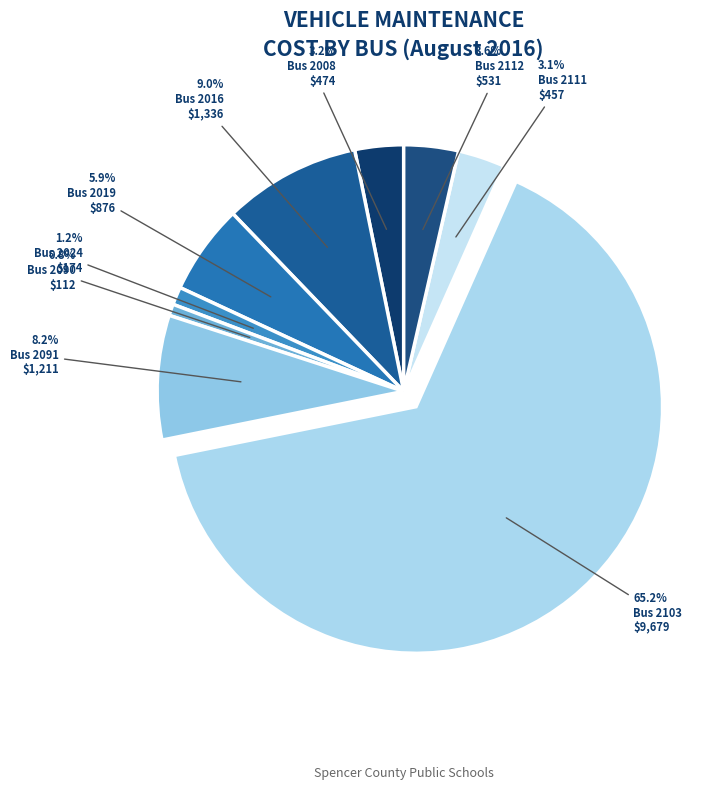

What is the change in value from Bus 2024 to Bus 2090?

-62